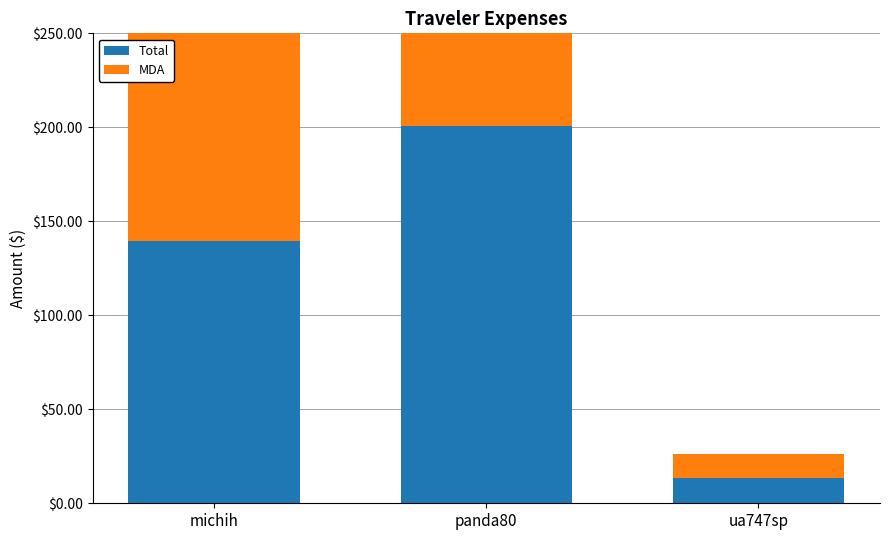

What are all the series names shown in the legend?

Total, MDA